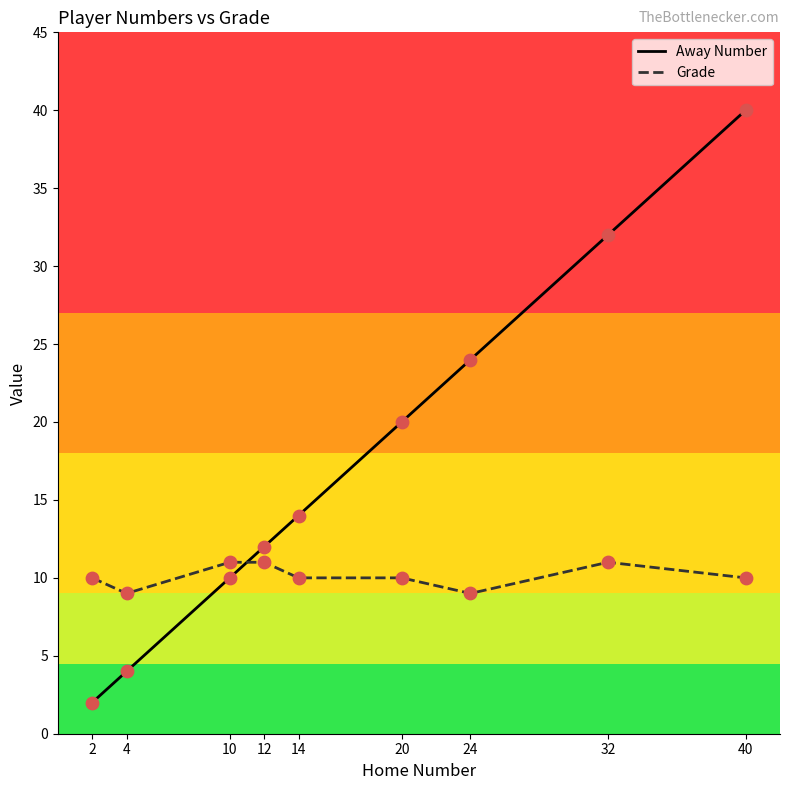

What is the total value across all series at 10?

21